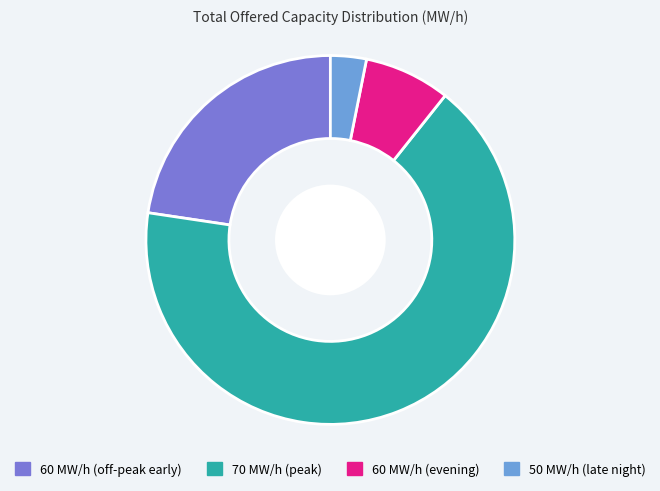

What is the ratio of the value at 50 MW/h (late night) to the value at 60 MW/h (evening)?

0.4